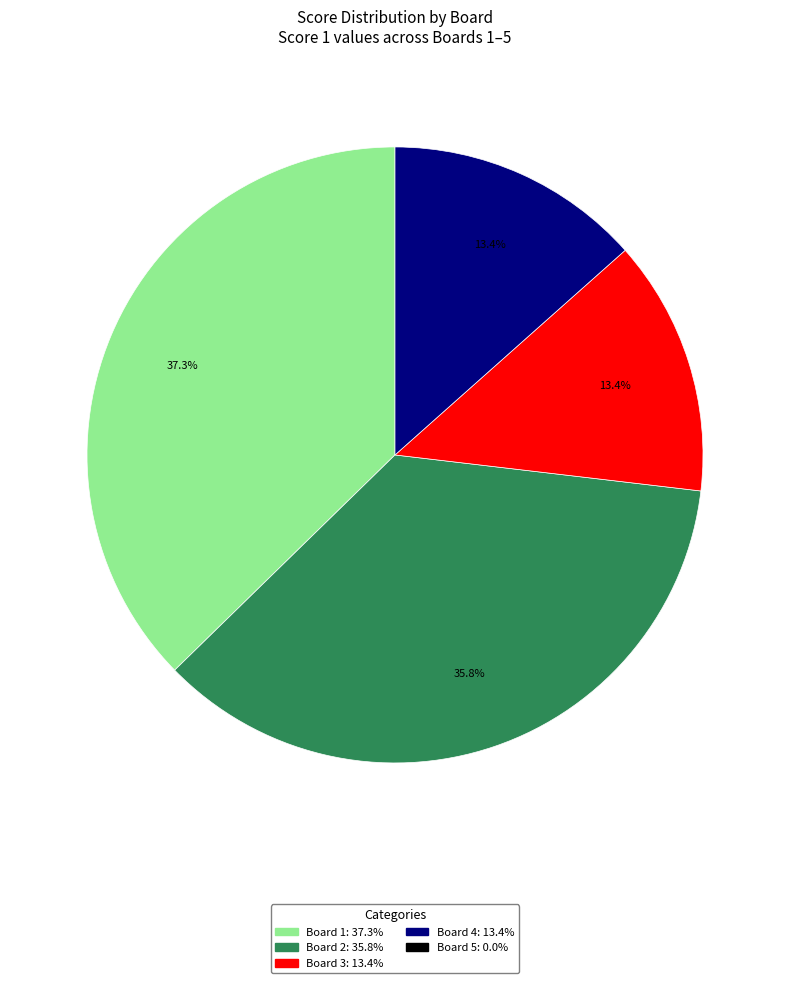

Is there a majority slice in this chart?

No